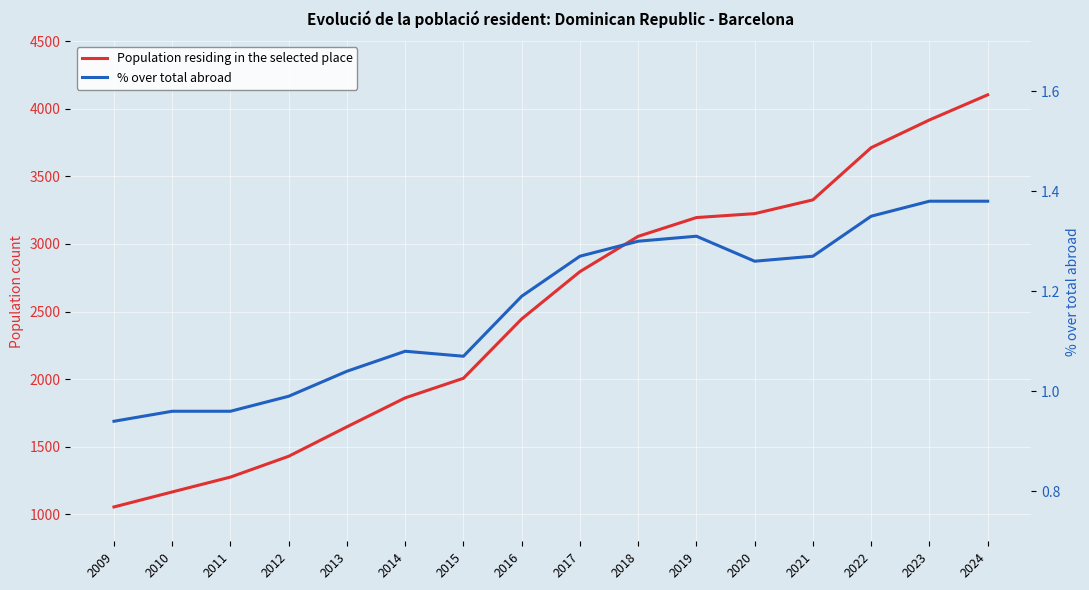

Reading right to left, extract all data points from this chart.

Population residing in the selected place: 4103.0	3917.0	3712.0	3326.0	3224.0	3195.0	3056.0	2795.0	2445.0	2006.0	1861.0	1647.0	1429.0	1275.0	1165.0	1054.0
% over total abroad: 1.4	1.4	1.4	1.3	1.3	1.3	1.3	1.3	1.2	1.1	1.1	1.0	1.0	1.0	1.0	0.9